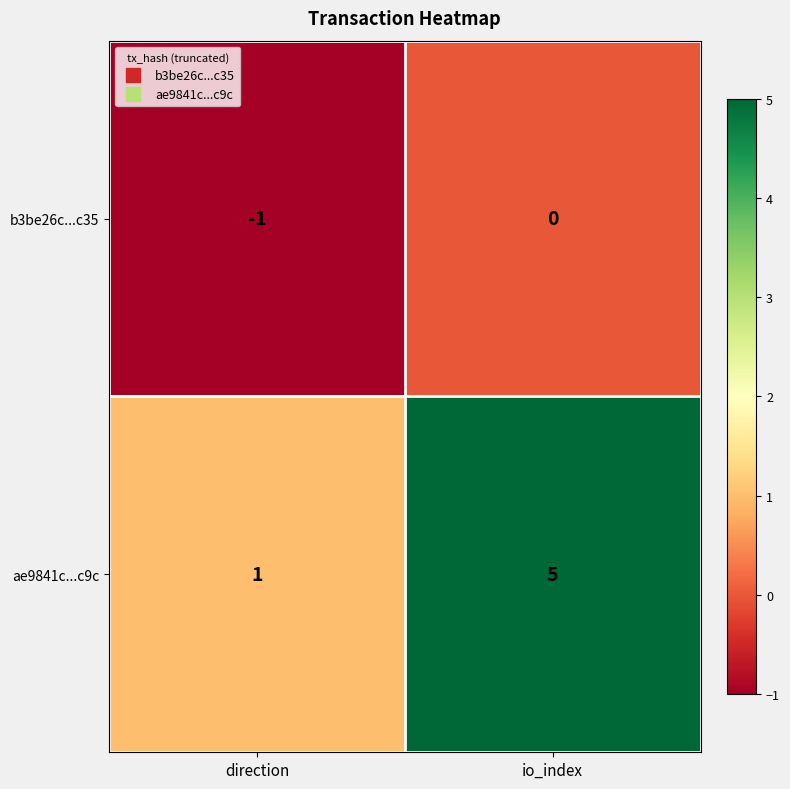

True or false: ae9841c...c9c has a value of 8 at io_index.

False